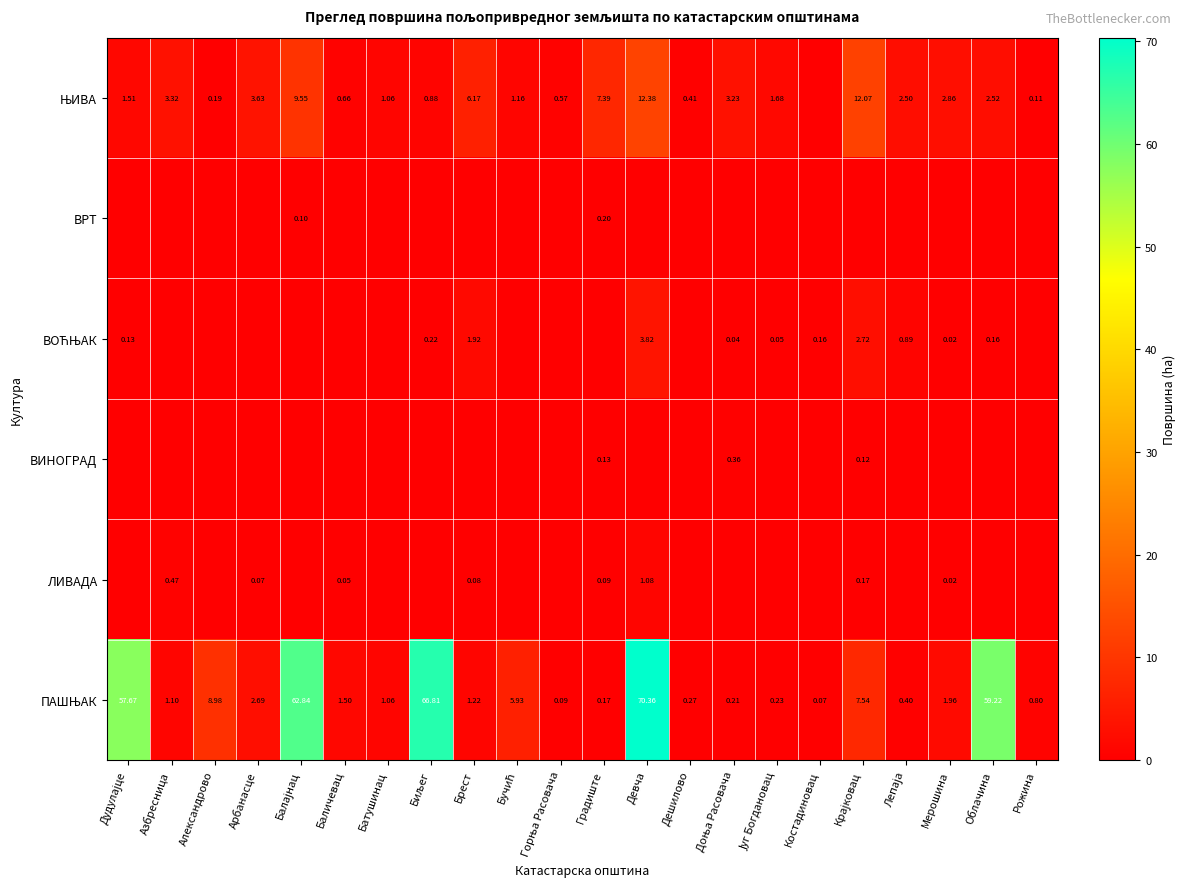

True or false: ЛИВАДА has a value of 0.0 at Баличевац.

True